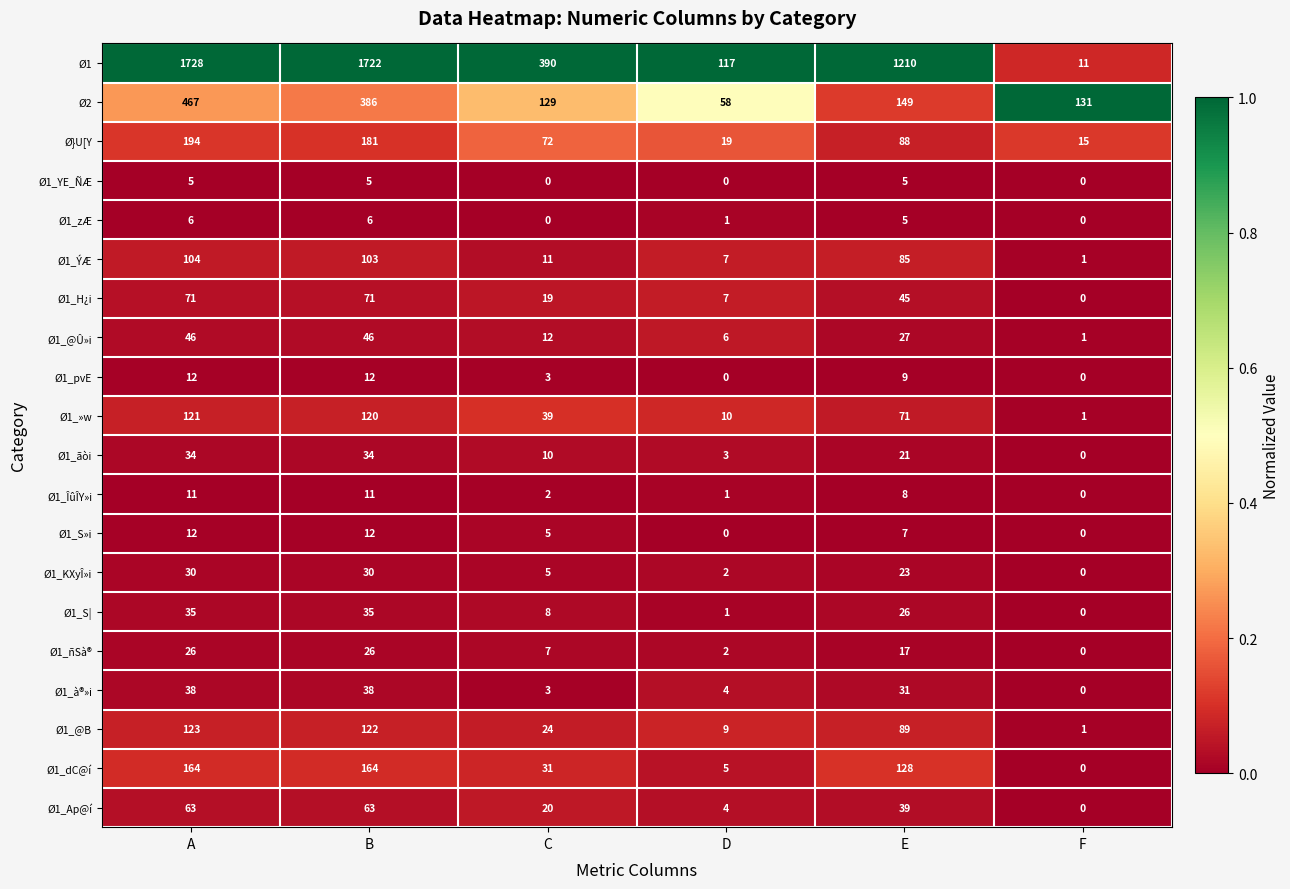

Which series has the largest range (max minus min)?

Ø1